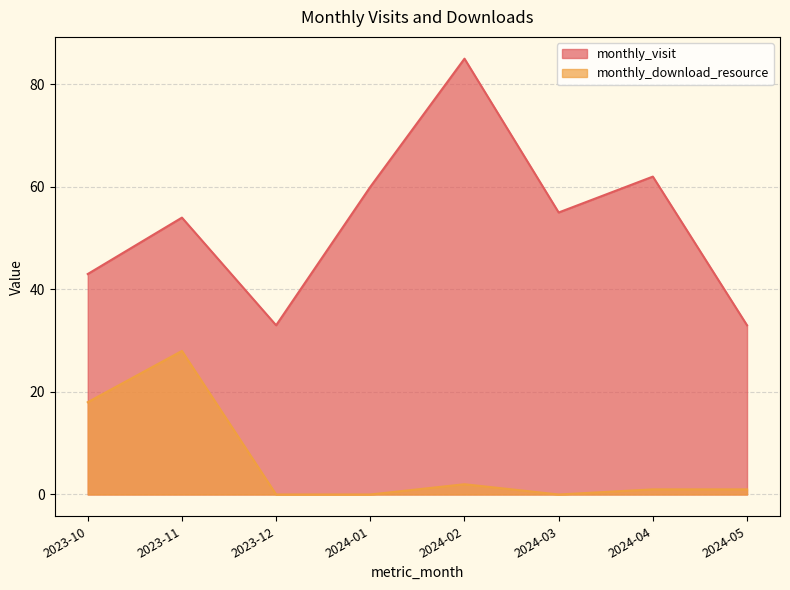

Where is the first local maximum for monthly_visit?

2023-11